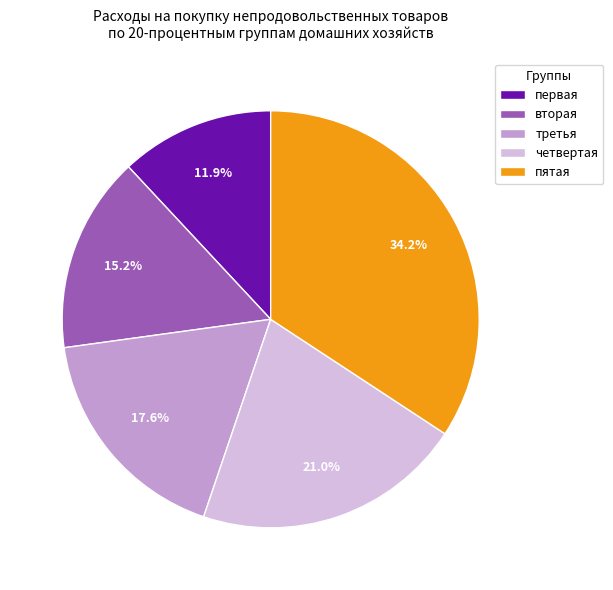

Which category has the biggest portion of the pie?

пятая